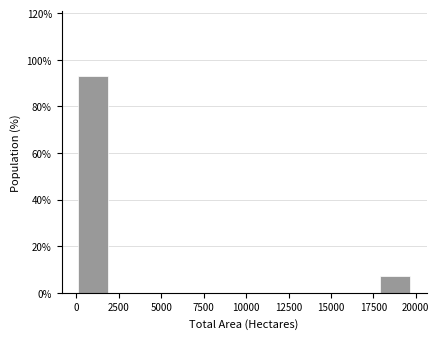

Read against the x-axis, roughly where is the centre of the tallest bar?

1000